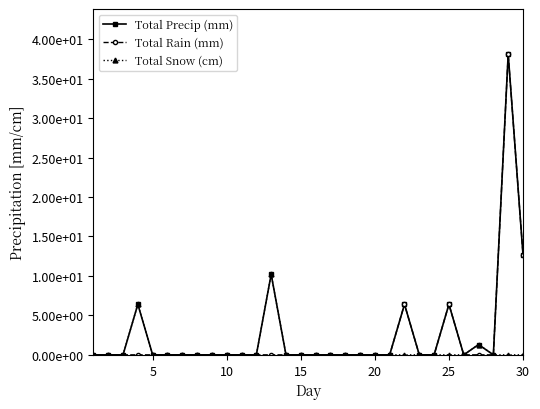

What are all the series names shown in the legend?

Total Precip (mm), Total Rain (mm), Total Snow (cm)